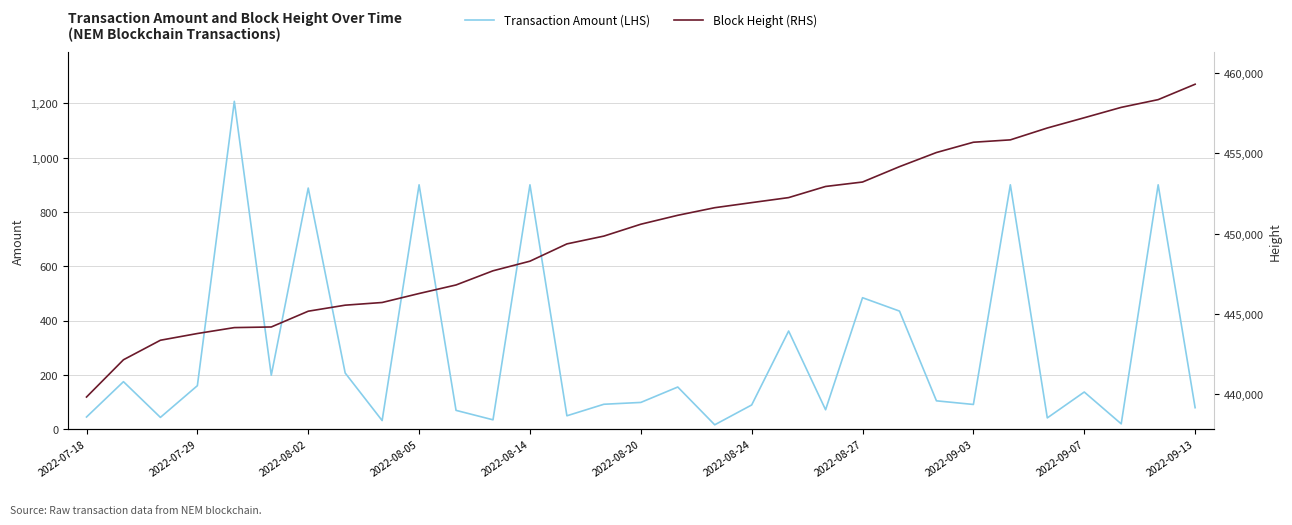

Is it true that Block Height (RHS) equals 685283.6 at 11?

False